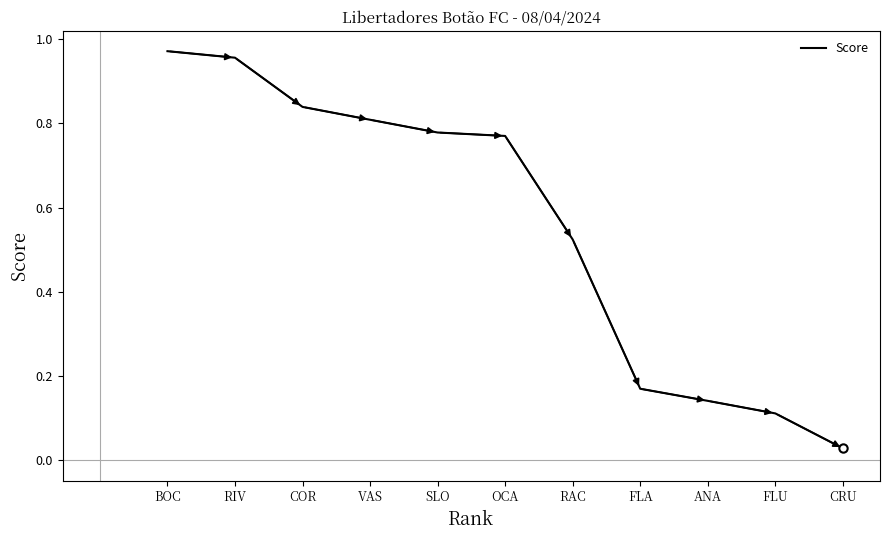

At which label is the value closest to 0?

CRU